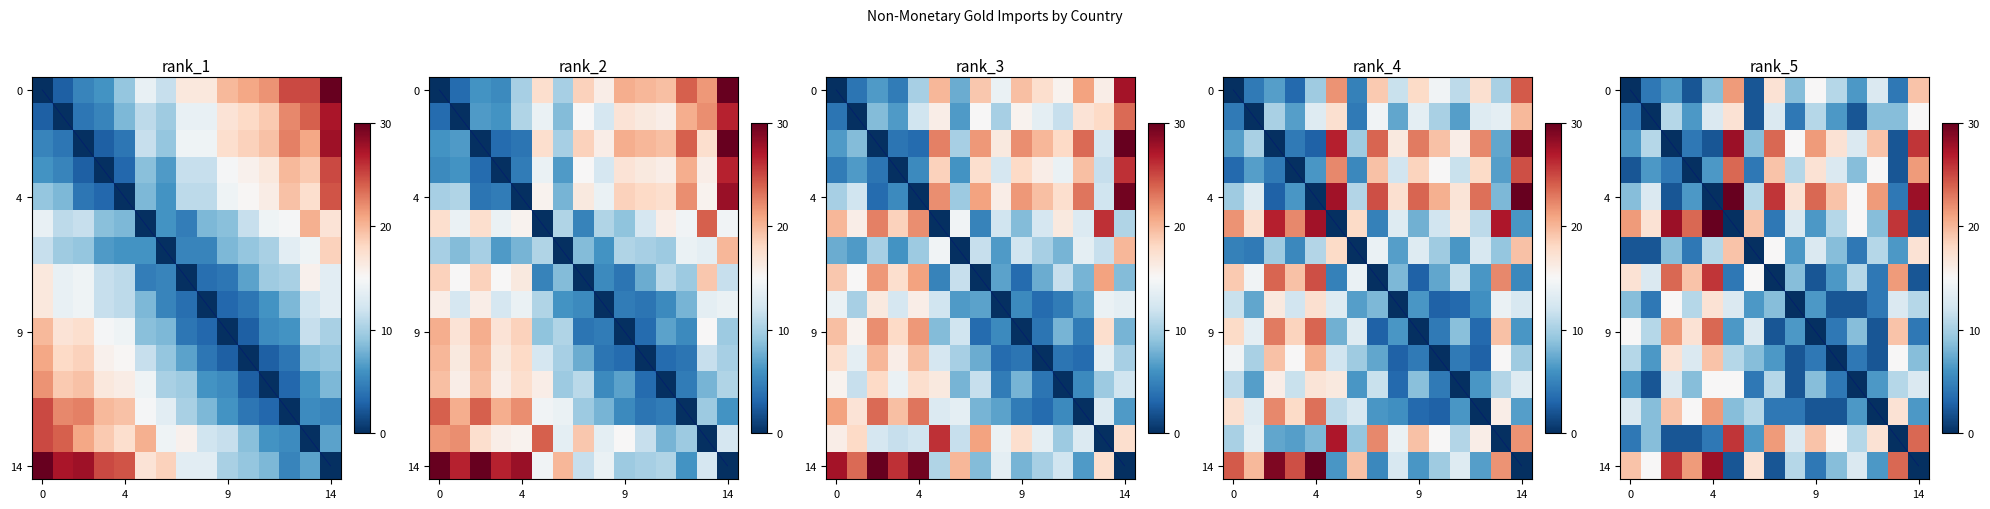

Which series has the widest spread of values?

4